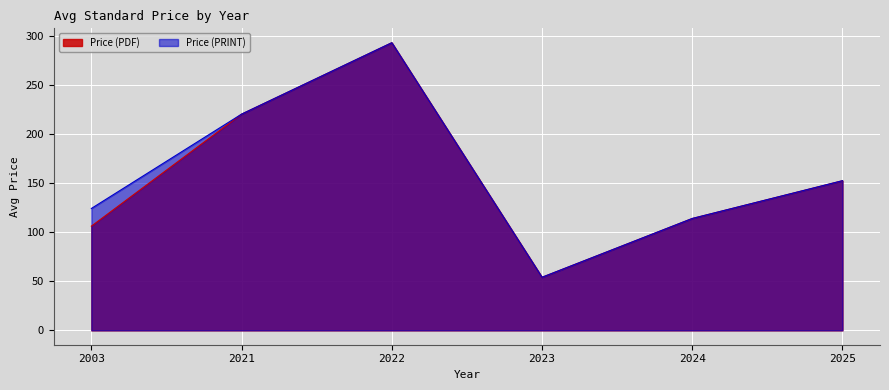

The value of Price (PDF) at 2022 is 292.7. True or false?

True